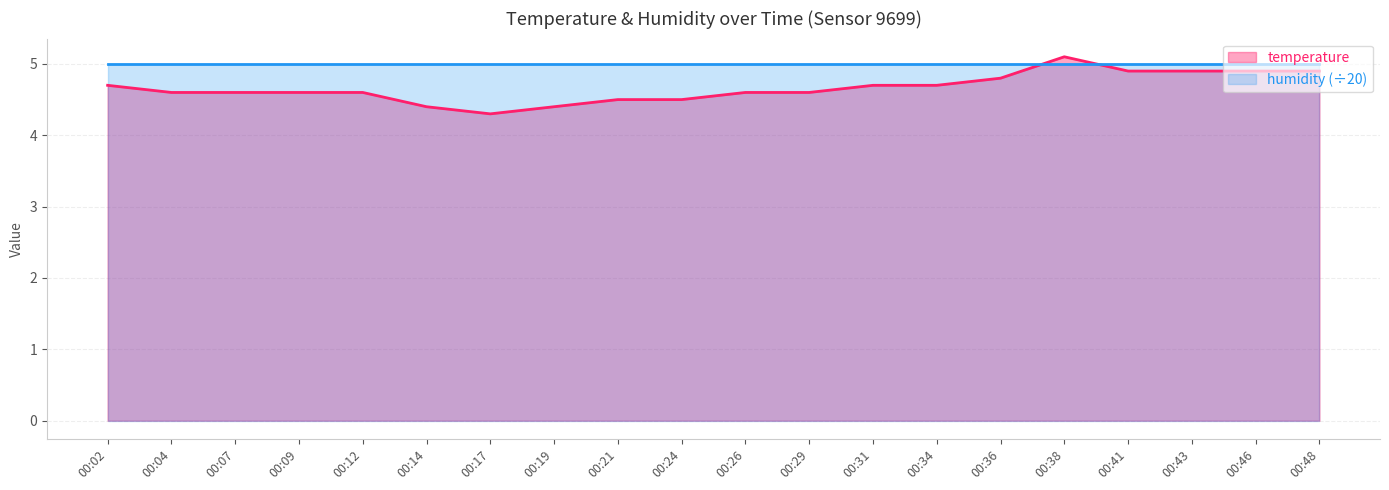

Rank the categories by value from lowest to highest.

00:17, 00:14, 00:19, 00:21, 00:24, 00:04, 00:07, 00:09, 00:12, 00:26, 00:29, 00:02, 00:31, 00:34, 00:36, 00:41, 00:43, 00:46, 00:48, 00:38